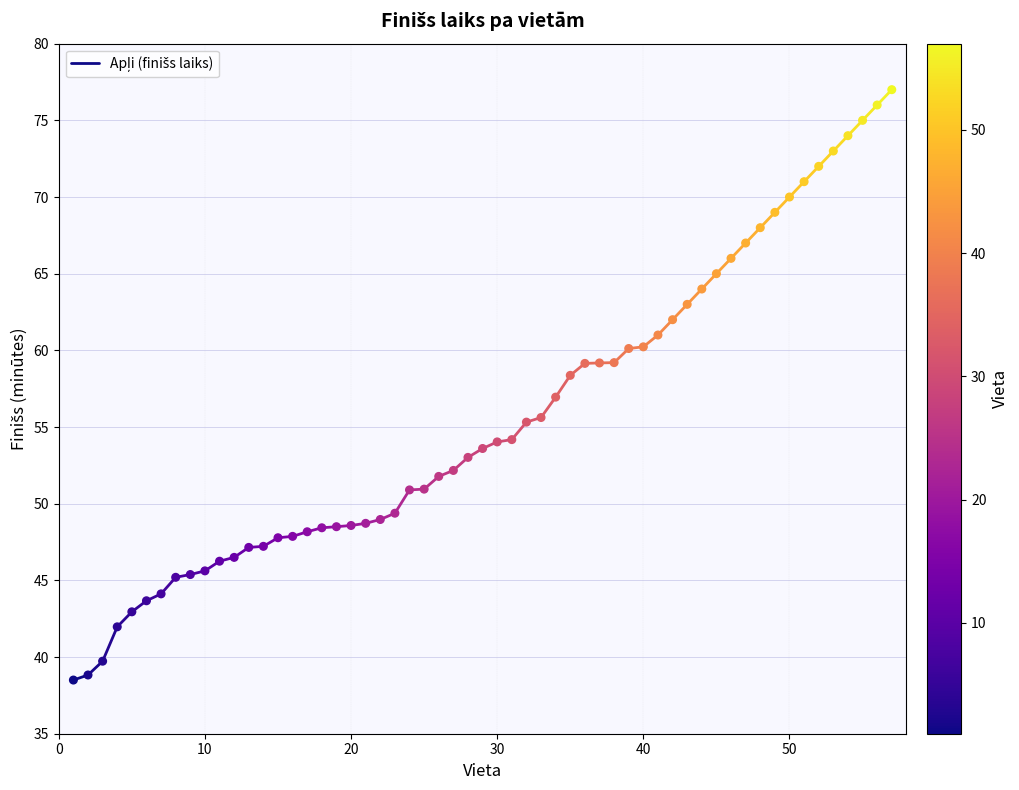

What is the range of X values (max minus min)?

56.0